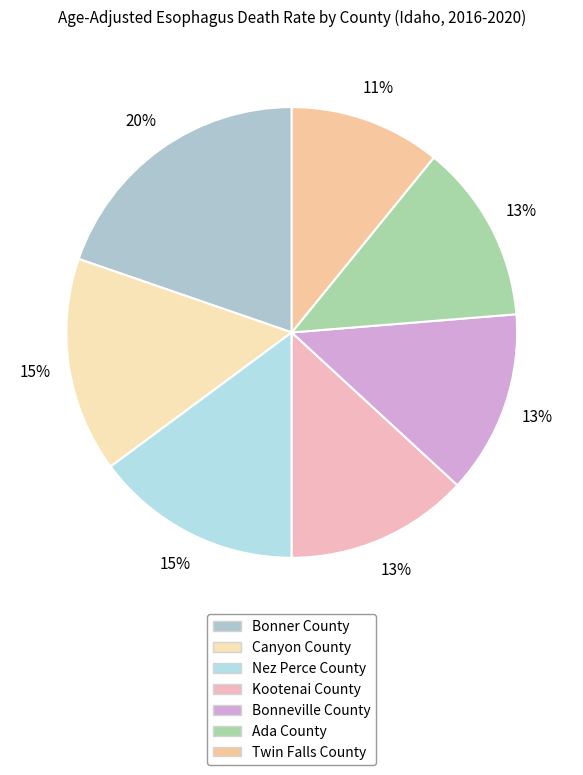

To the nearest percent, what percentage of the pie is Bonner County?

20%